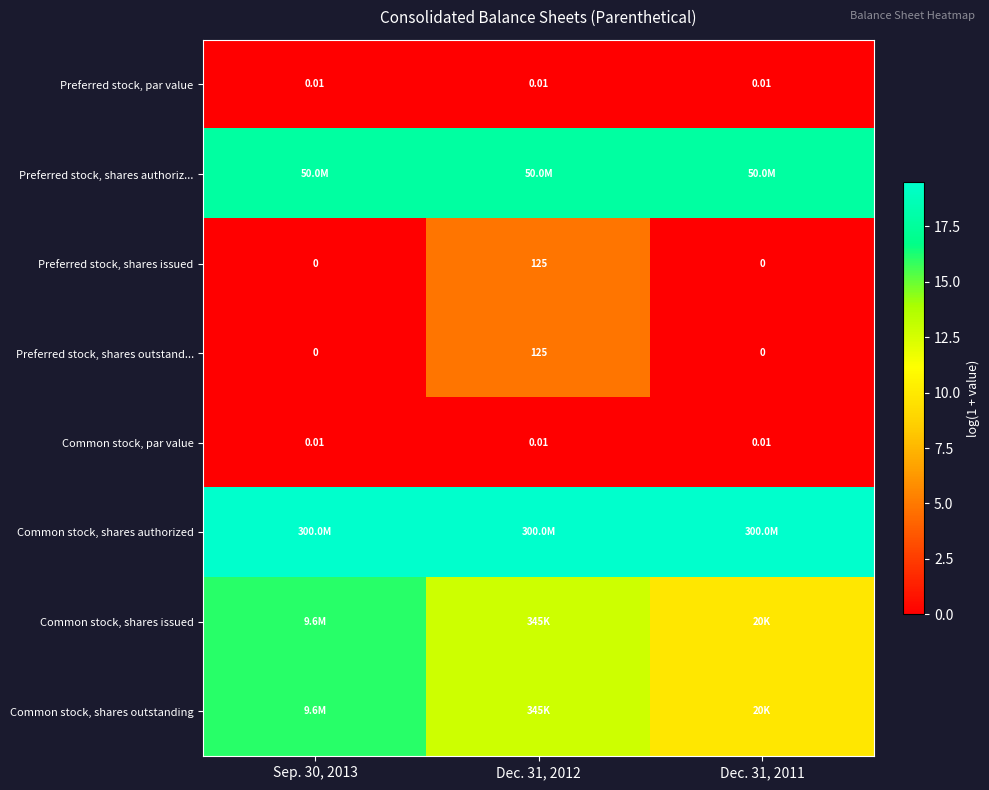

True or false: Common stock, par value has a value of 0.0 at Sep. 30, 2013.

False